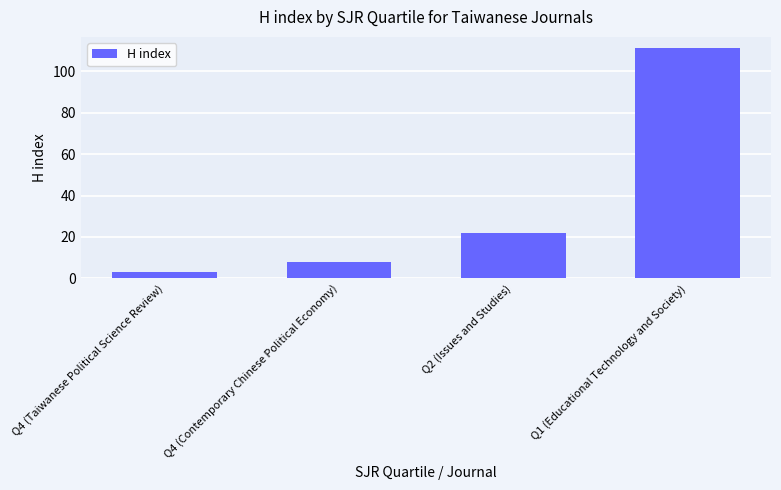

Reading right to left, what are all the values shown in this chart?

111	22	8	3